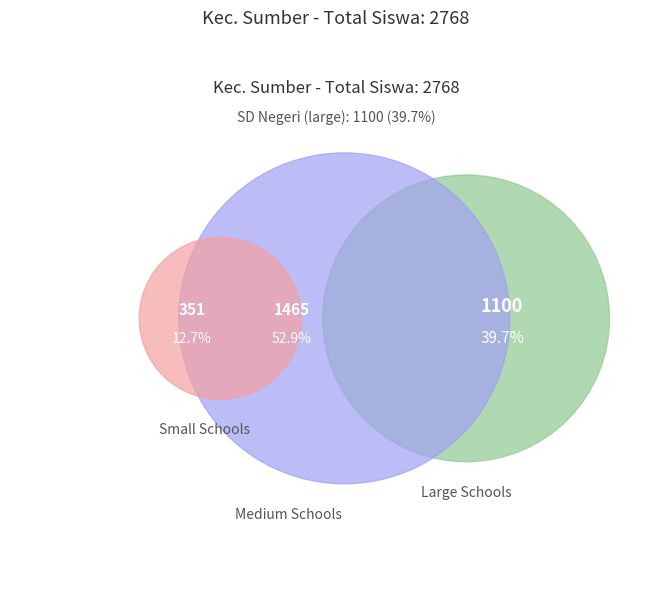

True or false: SD NEGERI 1 PEJAMBON accounts for 13% of the total.

False